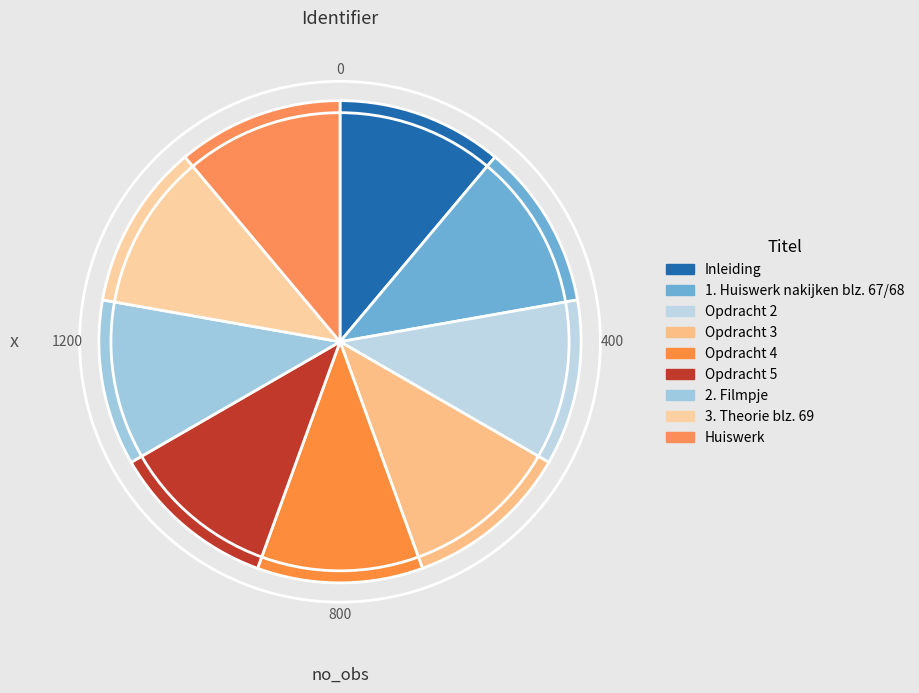

How many segments does this pie chart have?

9